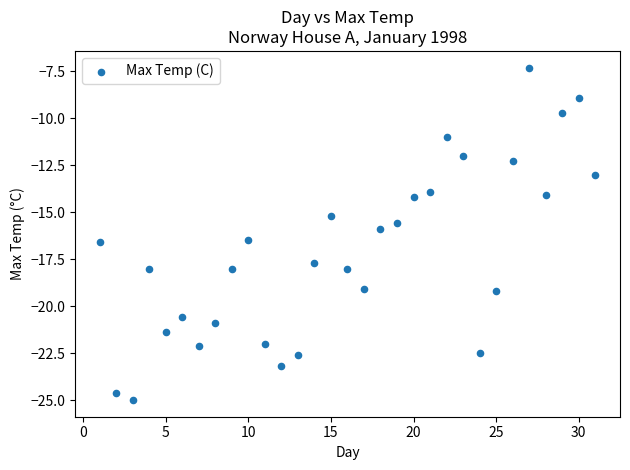

What is the range of Y values (max minus min)?

17.7